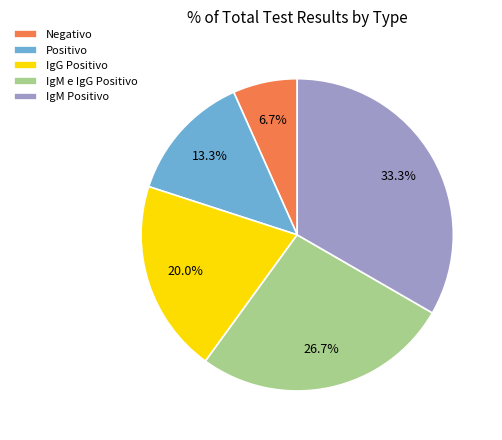

Approximately how many times larger is the value at Positivo compared to IgG Positivo?

0.7